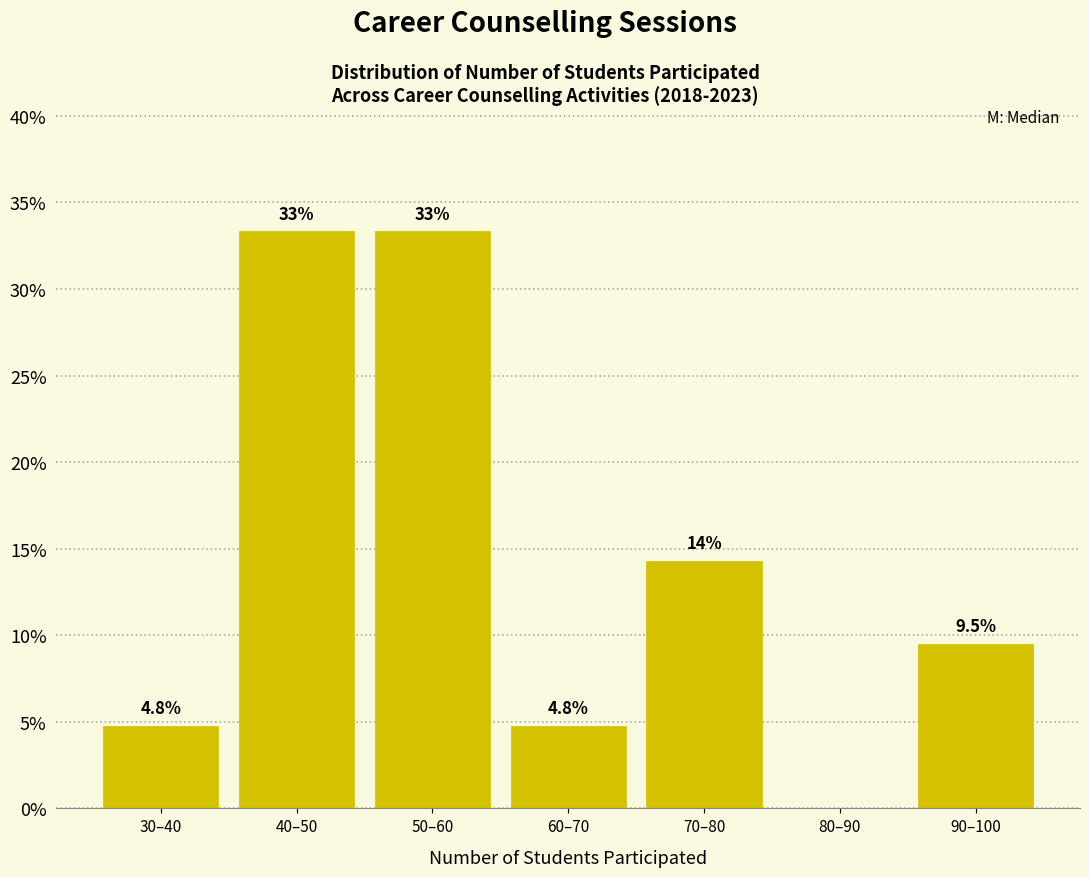

Reading left to right, what are all the values shown in this chart?

30–40=4.8	40–50=33.3	50–60=33.3	60–70=4.8	70–80=14.3	80–90=0.0	90–100=9.5